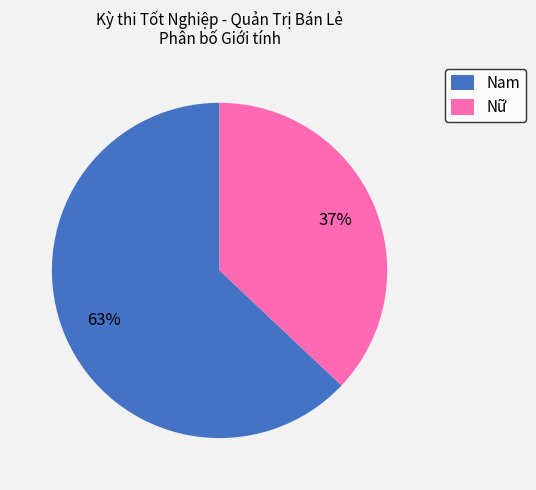

The Nữ slice represents 48% of the pie. True or false?

False